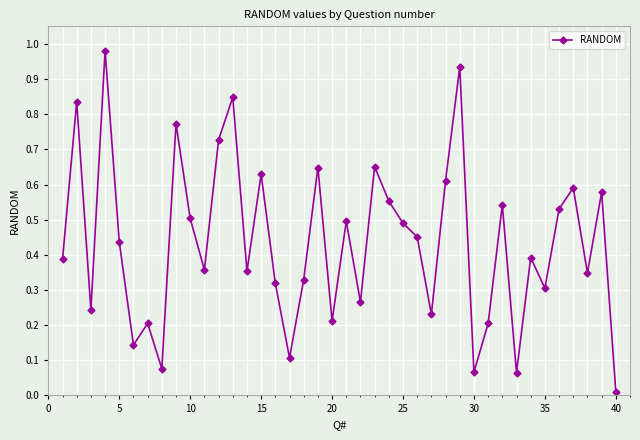

How many interior local valleys (lower than both neighbors) does the data have?

13